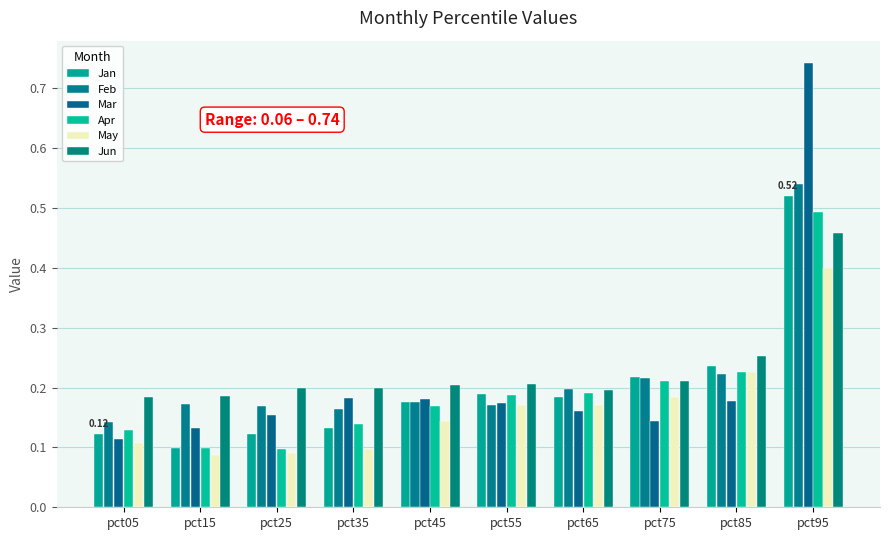

What is the approximate value of Jan at pct25?

0.1